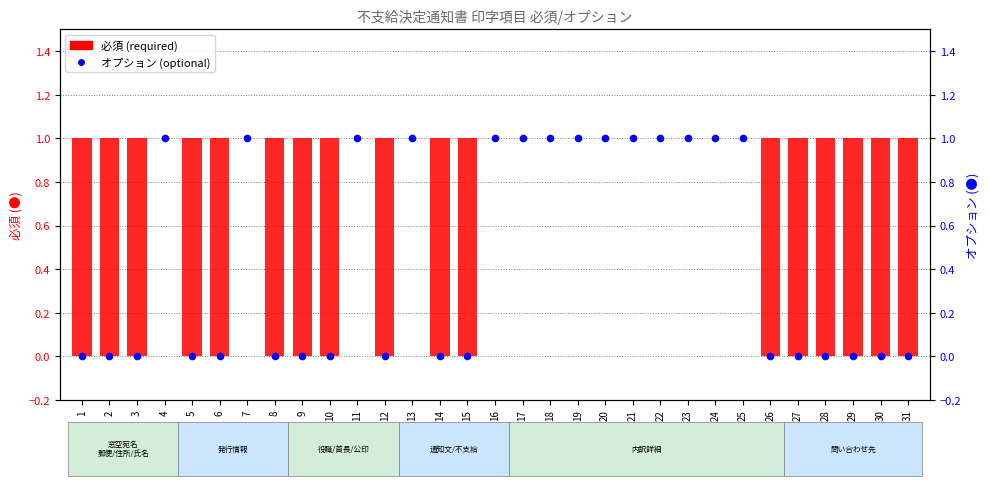

Which series has the largest Y range (max minus min)?

必須